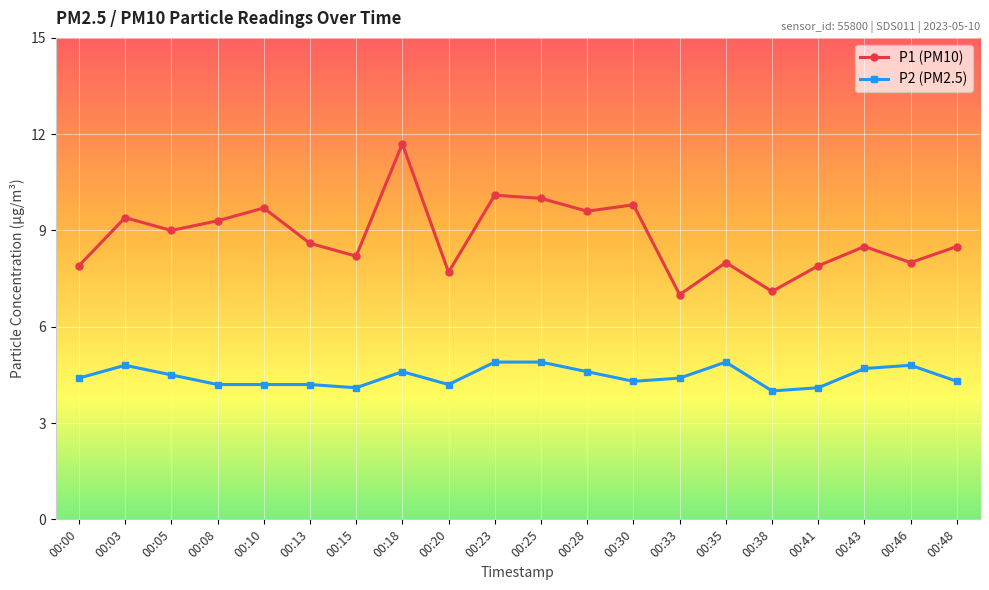

How many distinct data groups are displayed?

2